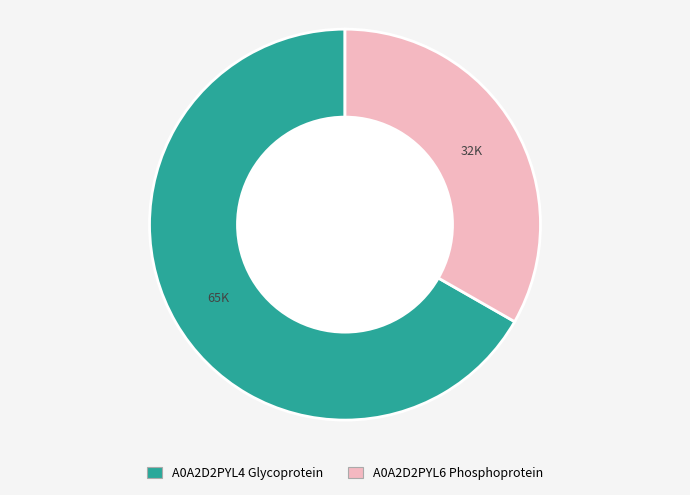

Approximately how many times larger is the value at A0A2D2PYL6 Phosphoprotein compared to A0A2D2PYL4 Glycoprotein?

0.5